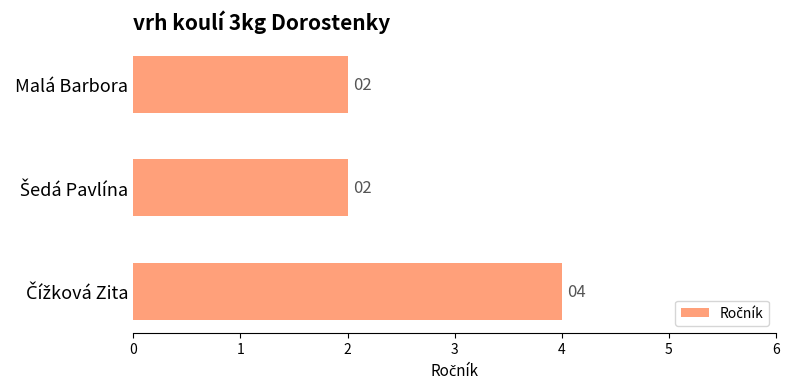

Count the values in the range 2 to 4.

3